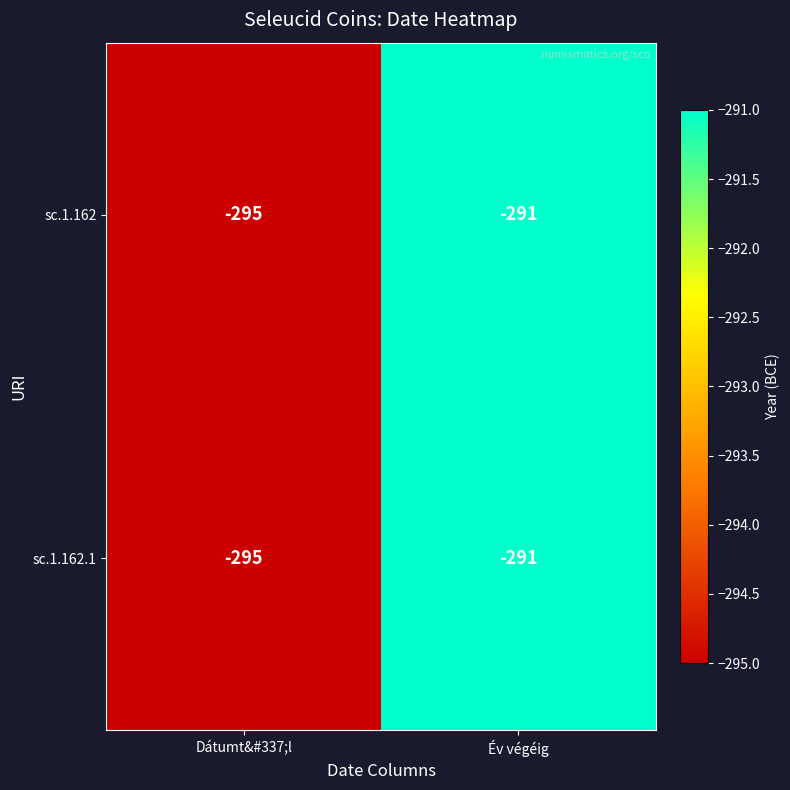

What is the smallest value displayed?

-295